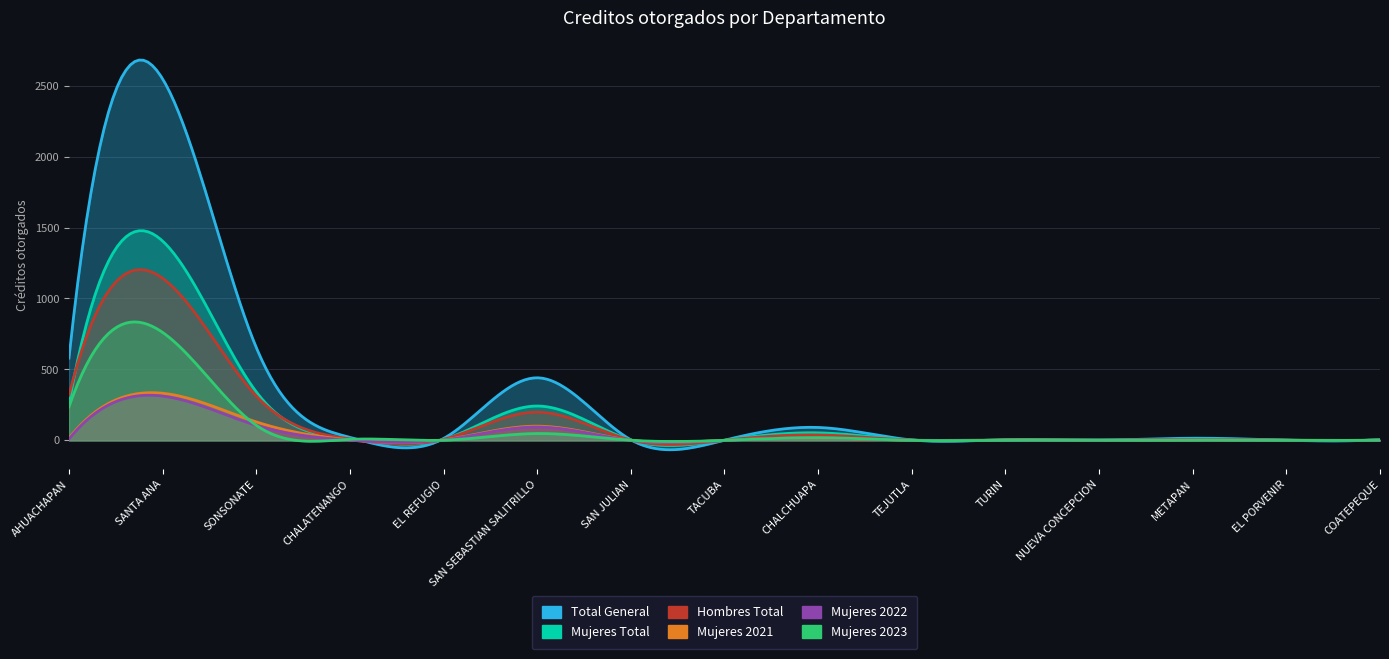

What is the difference between the maximum and minimum values in the Mujeres 2022 series?

312